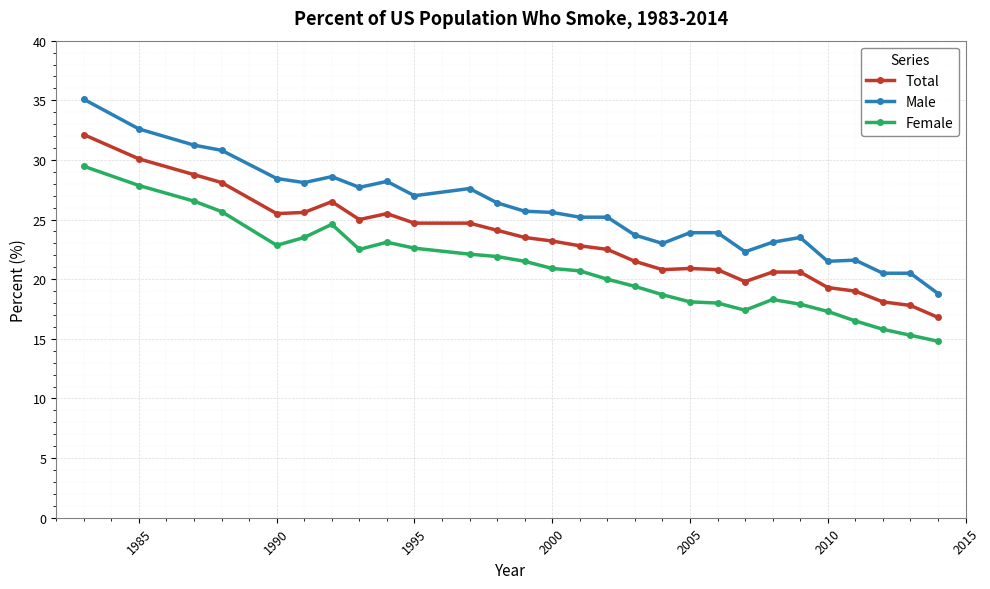

Rank the series by their average value, from highest to lowest.

Male, Total, Female